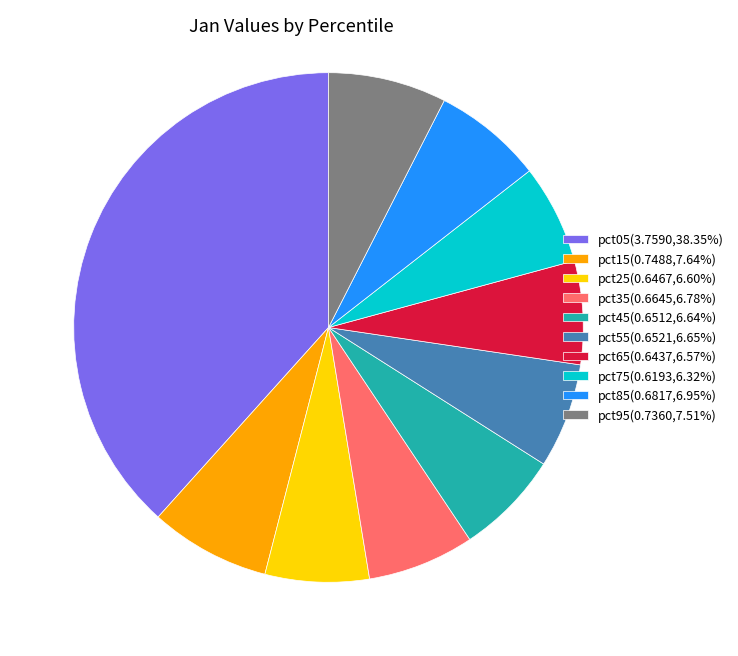

Is there any slice that represents more than half of the pie?

No